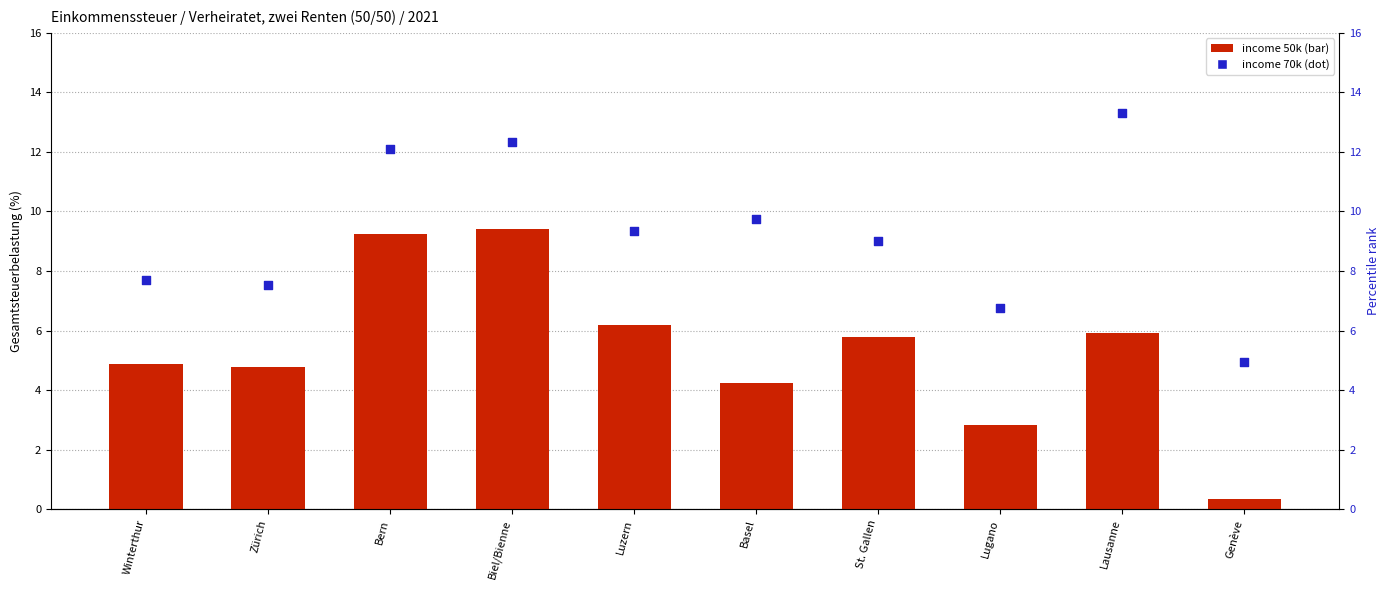

What are all the series names shown in the legend?

income 50k, income 70k